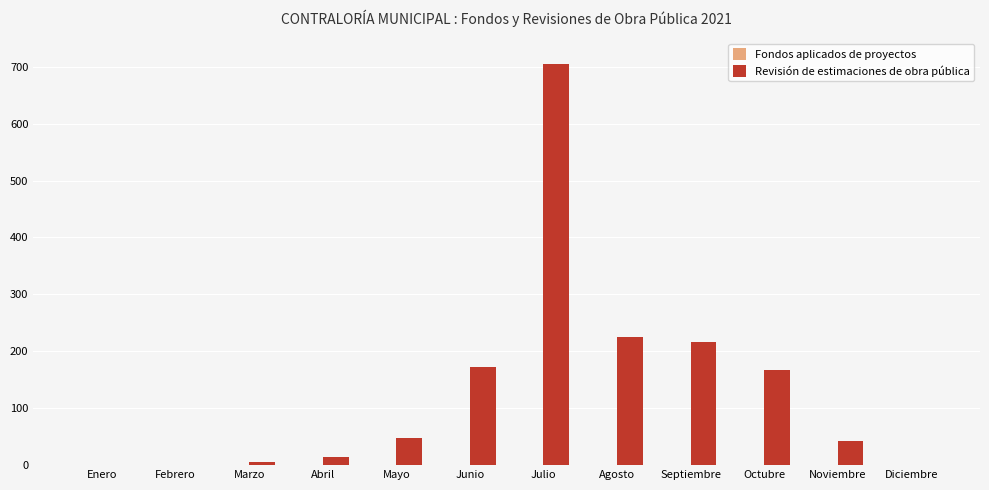

Between Julio and Agosto, which series saw the biggest shift?

Revisión de estimaciones de obra pública